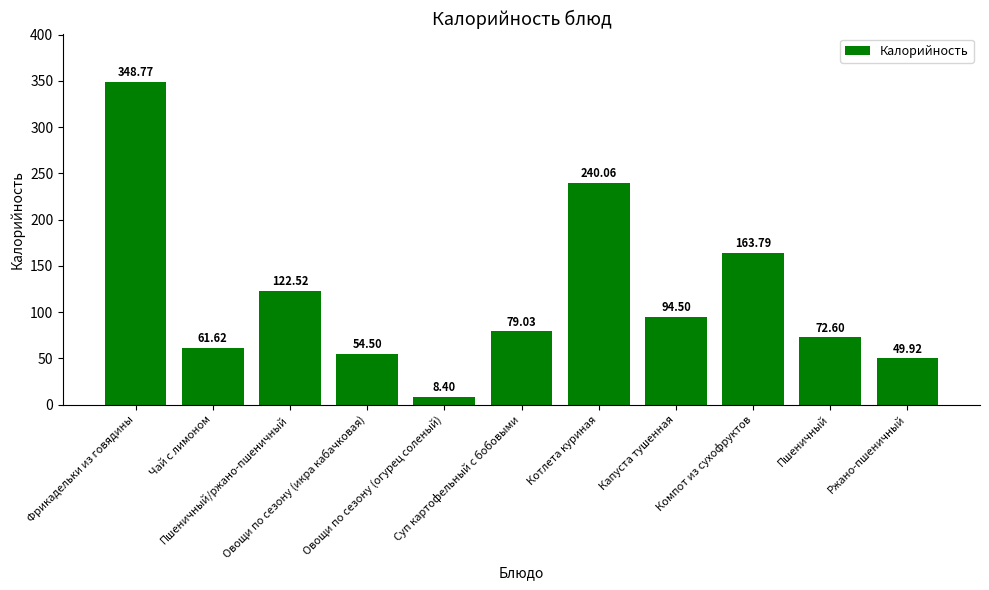

What is the sum of the values at Ржано-пшеничный and Пшеничный/ржано-пшеничный?

172.4